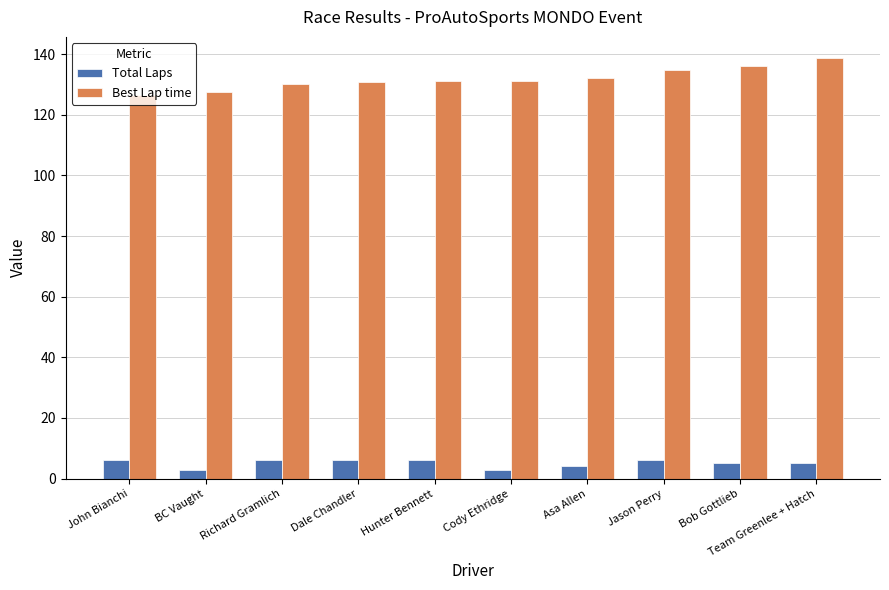

List the series in order of their peak value, highest first.

Best Lap time, Total Laps